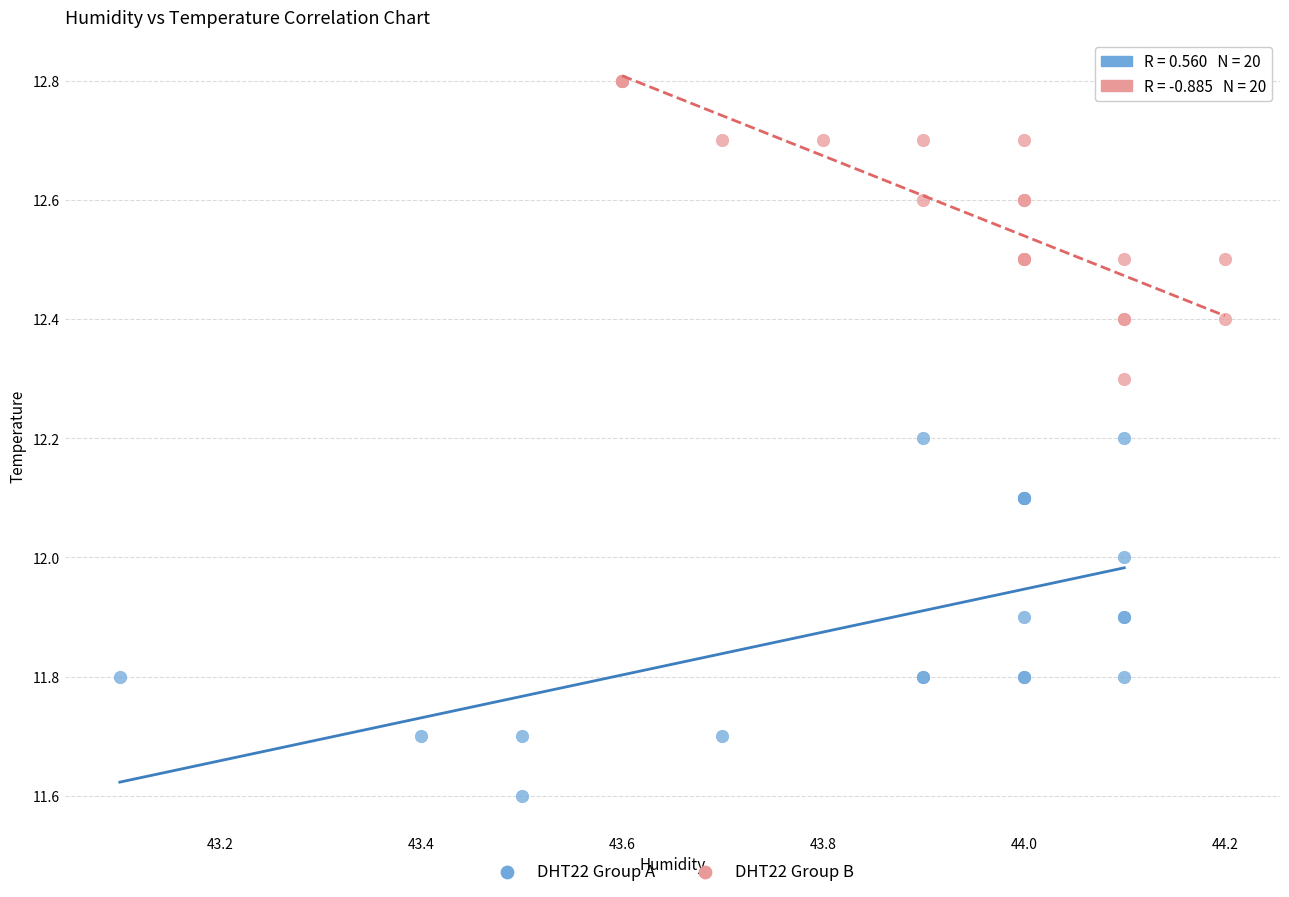

Which series contains the lowest Y value?

DHT22 Group A